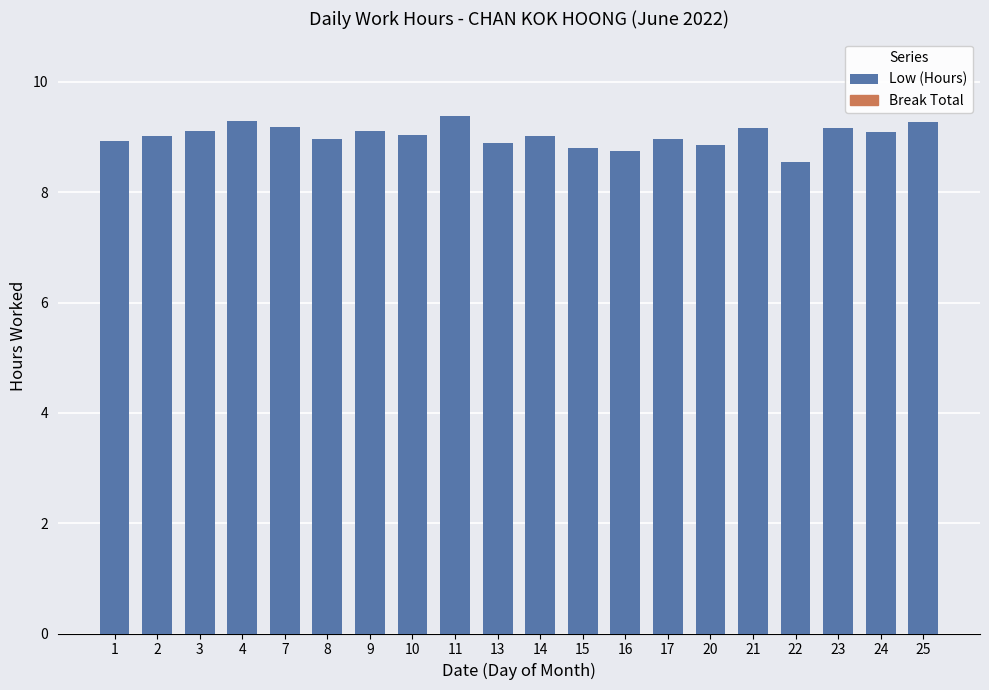

Where is the data nearest to the value 8?

22